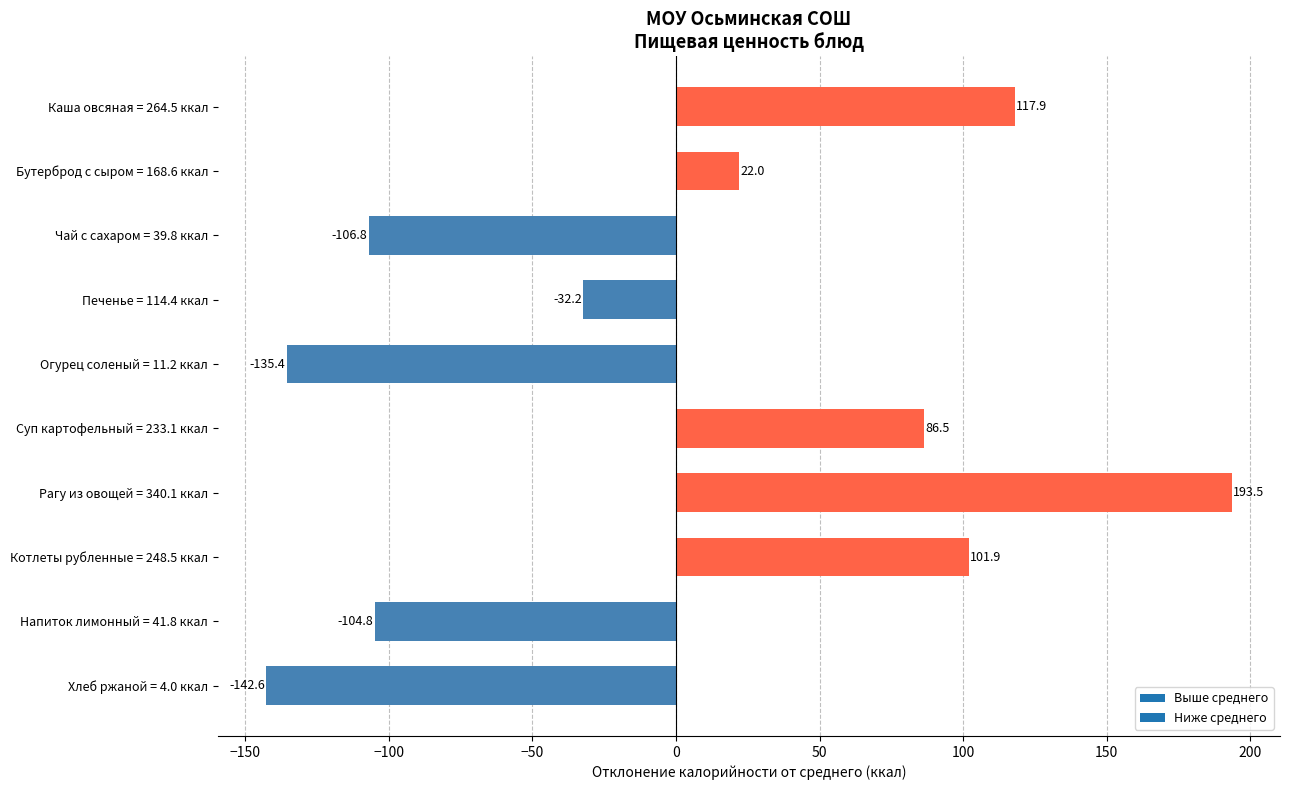

True or false: the data shows 86.5 at Суп картофельный = 233.1 ккал.

True